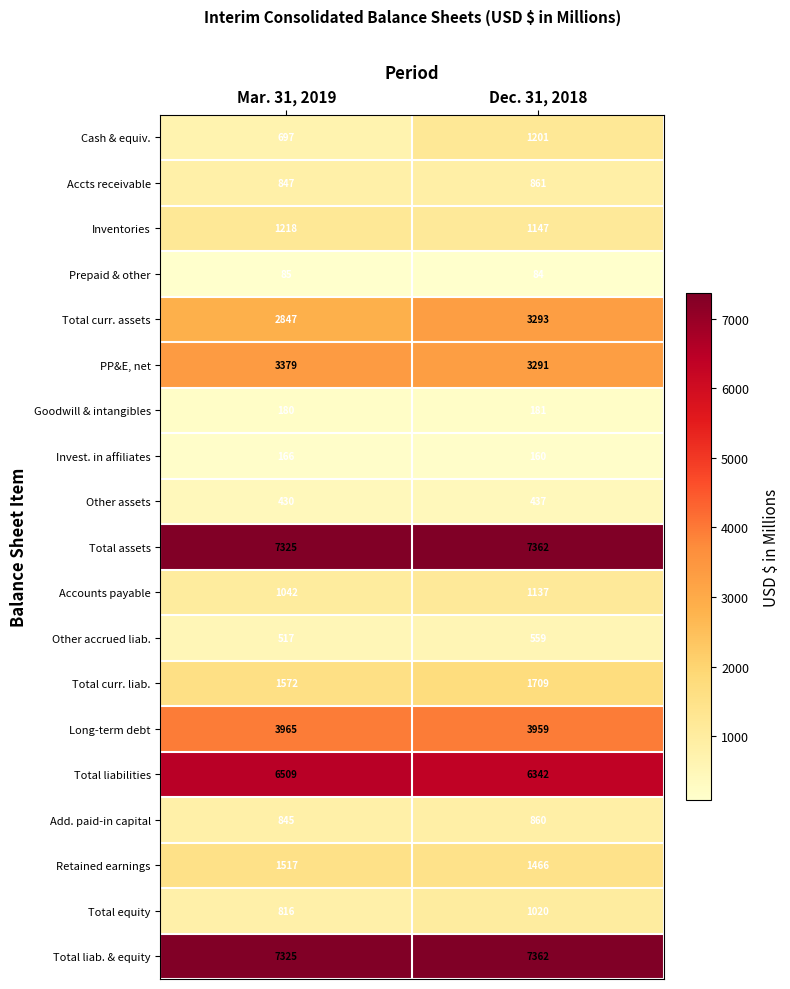

Rank the categories by Add. paid-in capital value from highest to lowest.

Dec. 31, 2018, Mar. 31, 2019